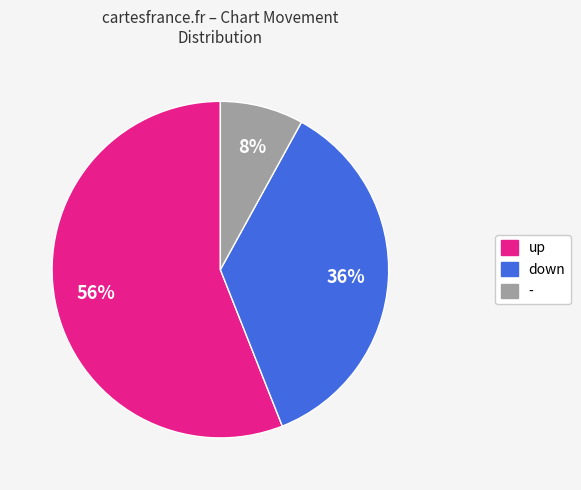

True or false: down accounts for 29% of the total.

False